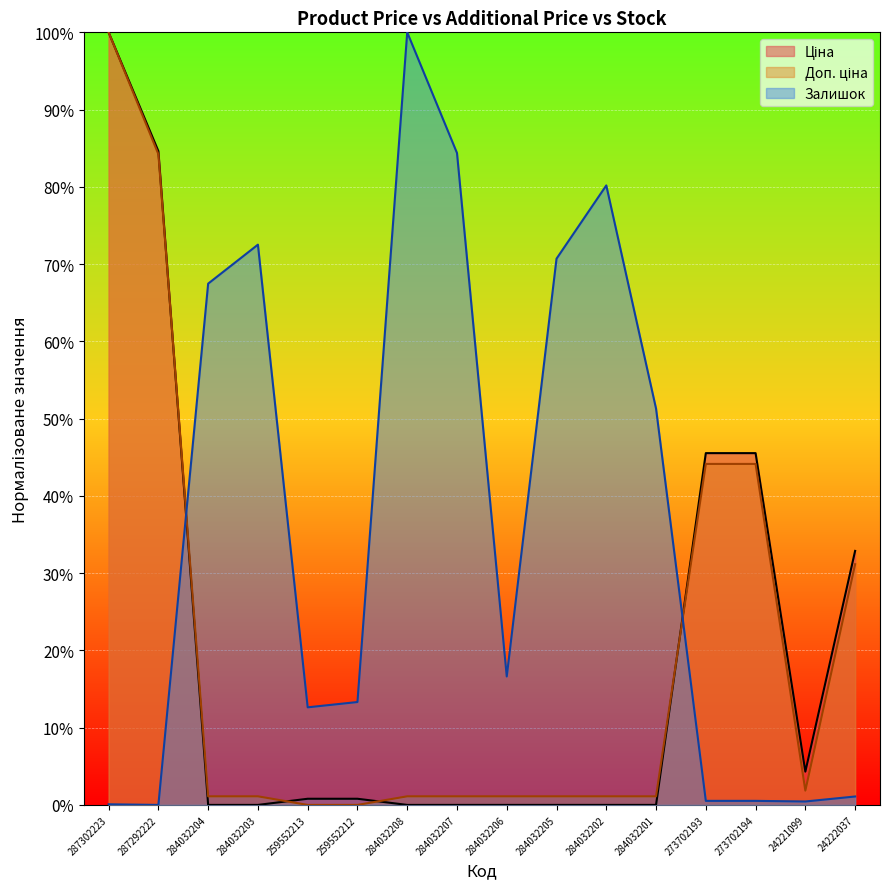

How many distinct data groups are displayed?

3